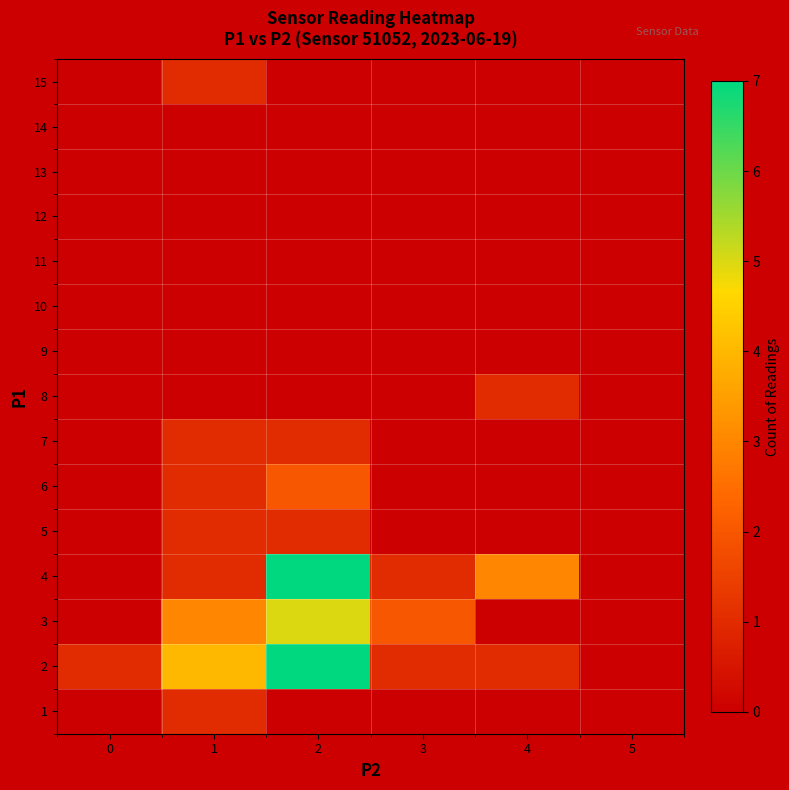

How many series are shown in this chart?

15